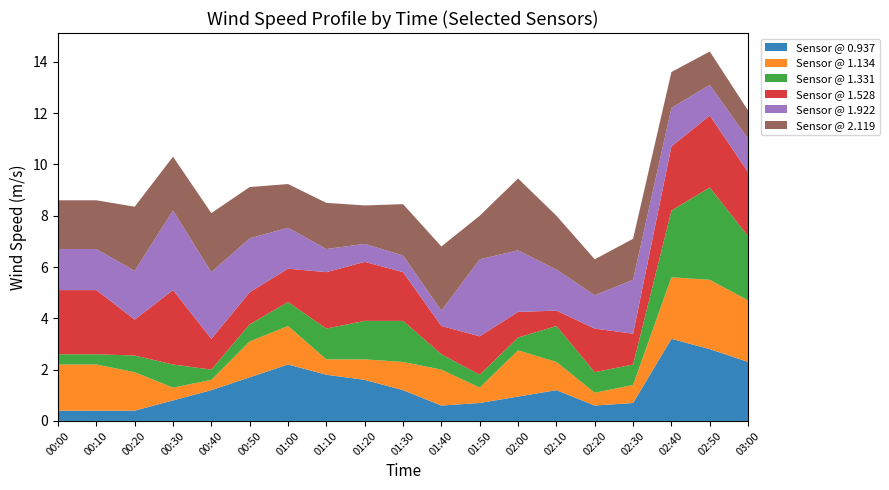

What is the total value across all series at 00:50?

9.1